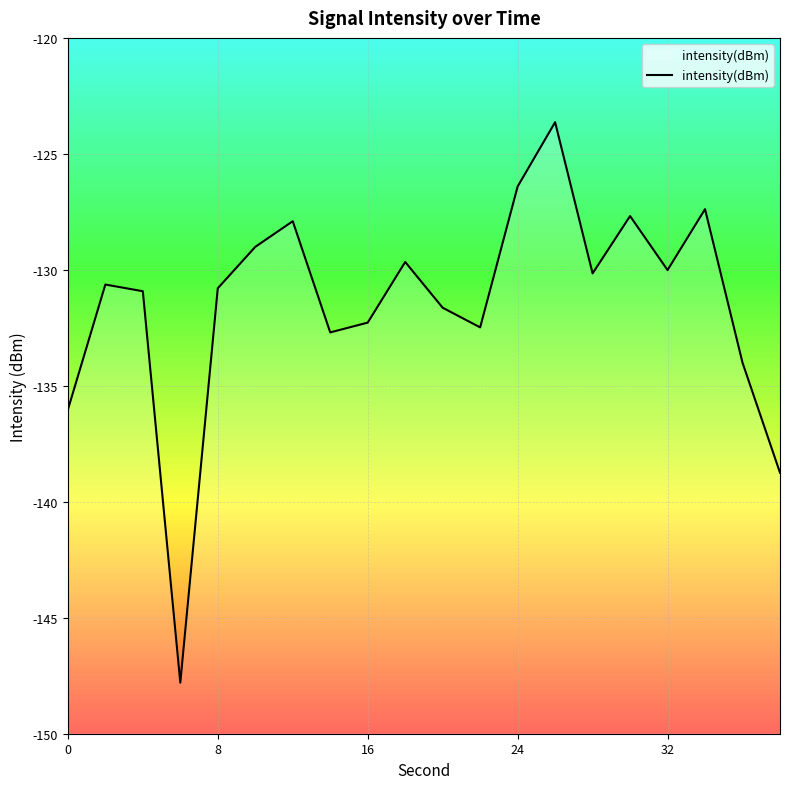

True or false: intensity(dBm) has a value of -132.3 at 16.

True